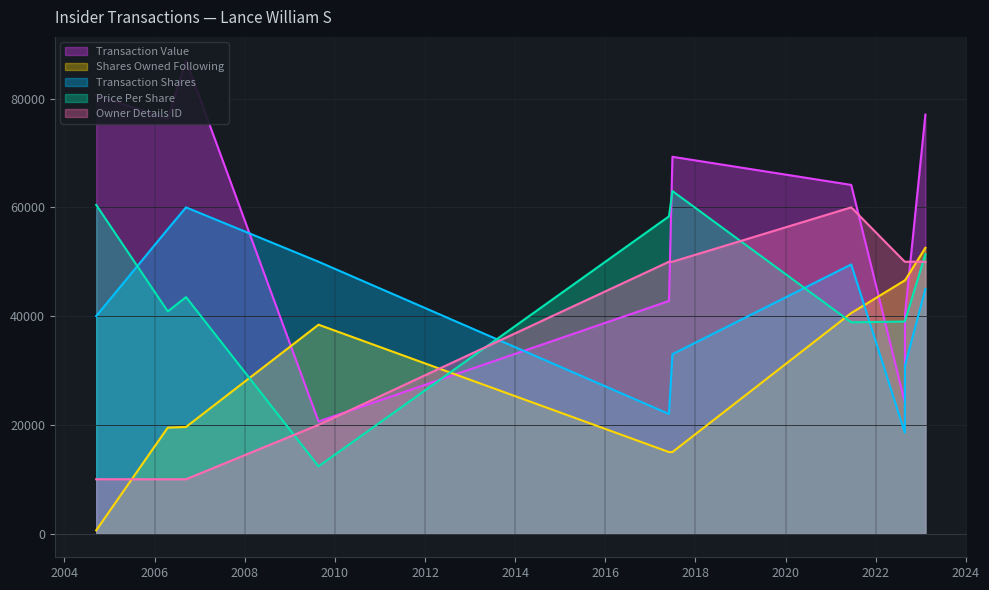

What is the difference between the highest and lowest values at 2023-02-07?

32063.0